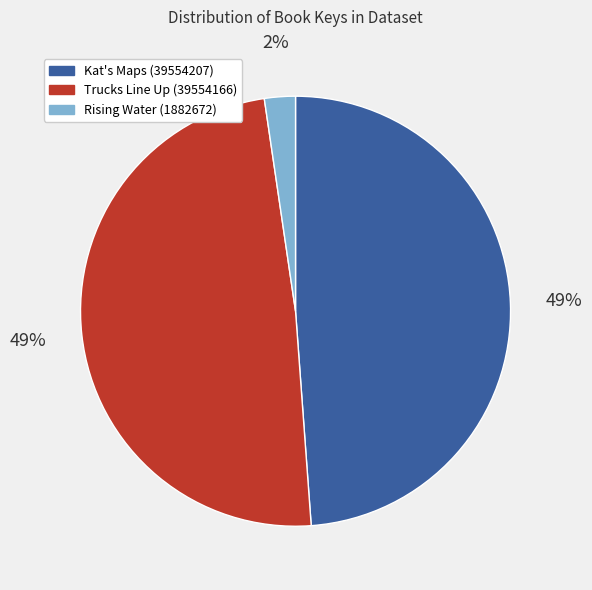

Do Rising Water (1882672) and Trucks Line Up (39554166) together represent more than half of the pie?

Yes